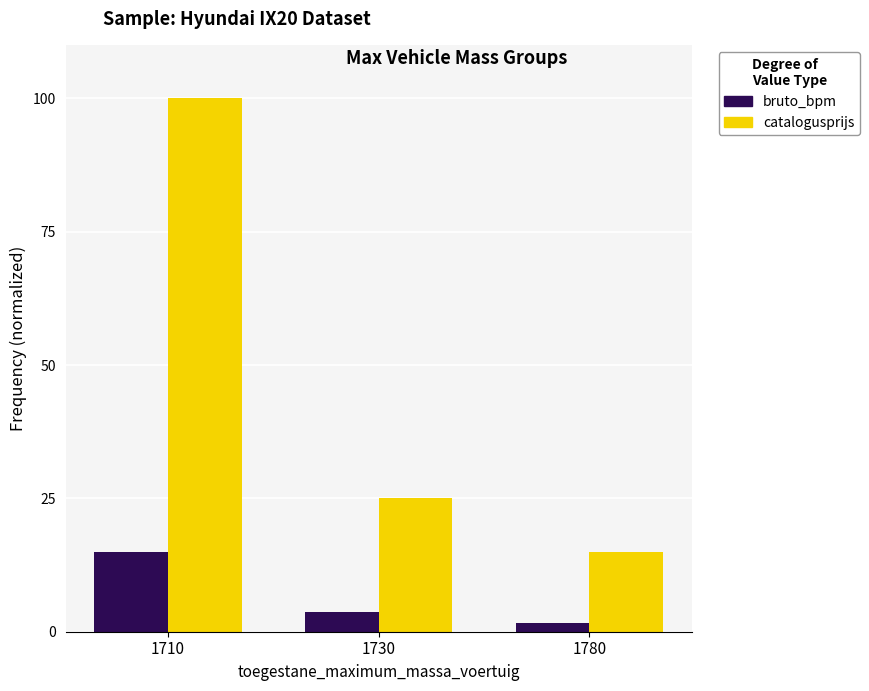

What is the sum of all bruto_bpm values?

20.1